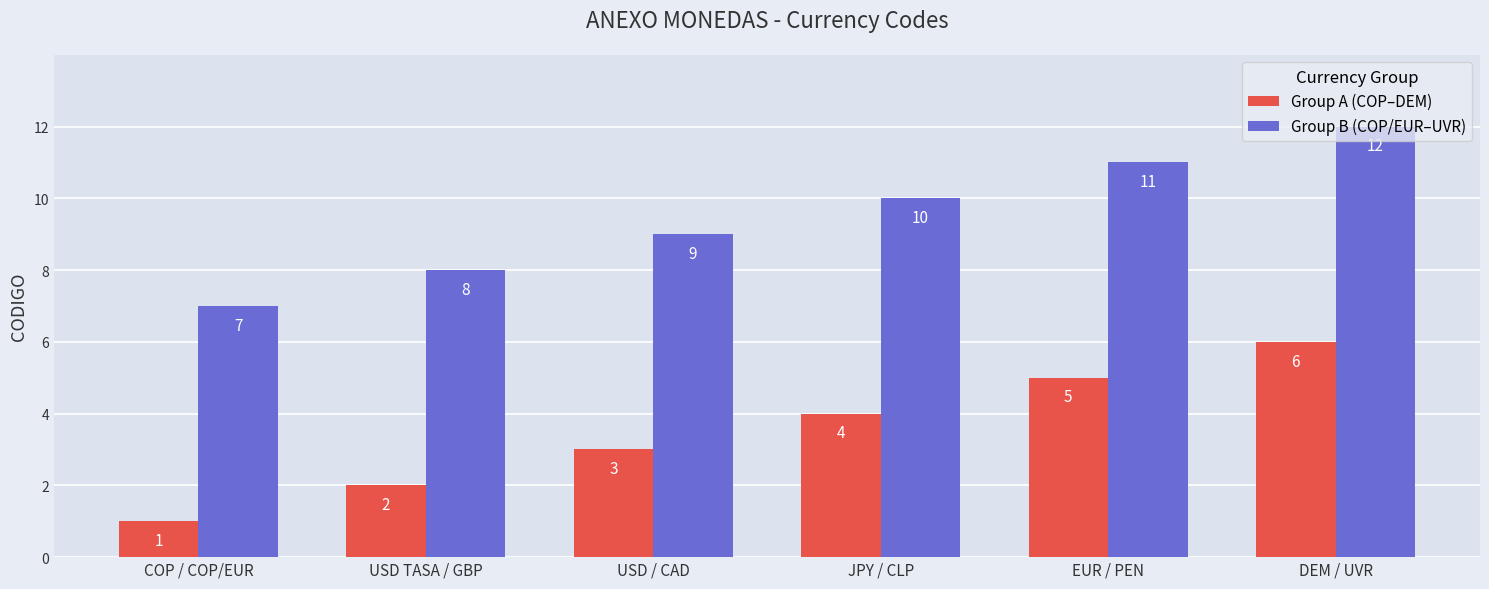

Rank the series by their maximum value, from lowest to highest.

Group A (COP–DEM), Group B (COP/EUR–UVR)